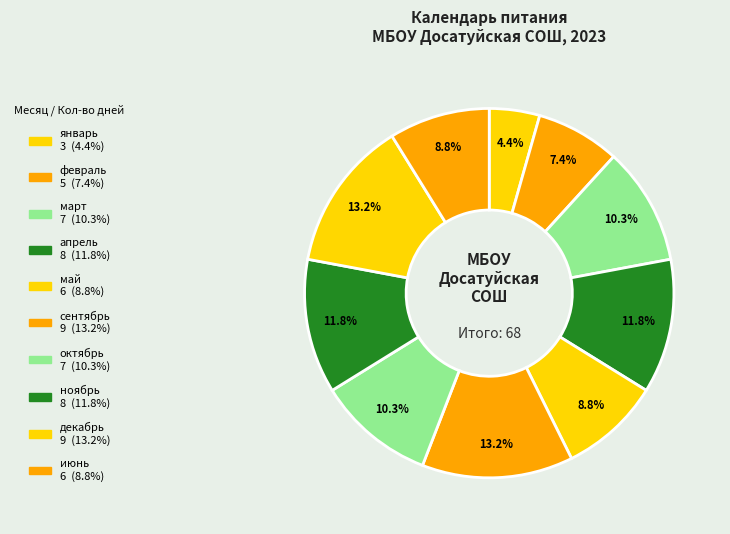

To the nearest percent, what portion does июнь represent?

9%